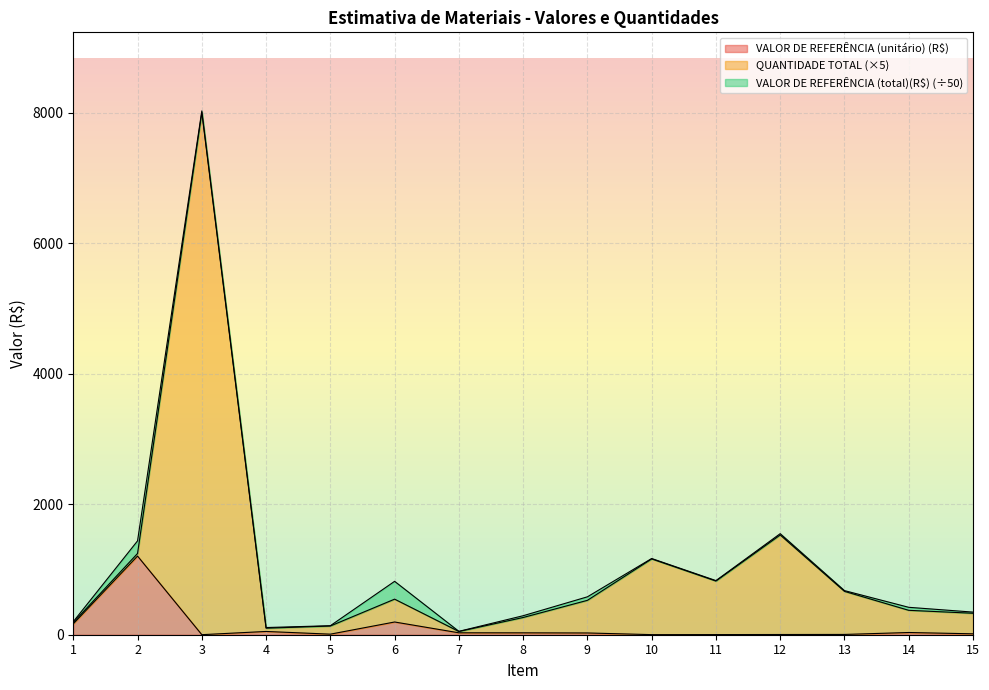

How many lines are shown in the chart?

3